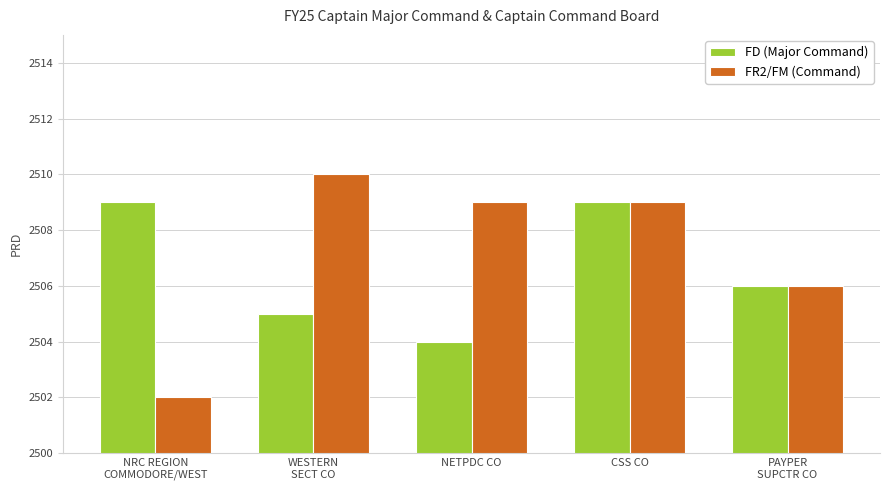

Reading left to right, list all the values displayed in this chart.

FD (Major Command): 2509	2505	2504	2509	2506
FR2/FM (Command): 2502	2510	2509	2509	2506